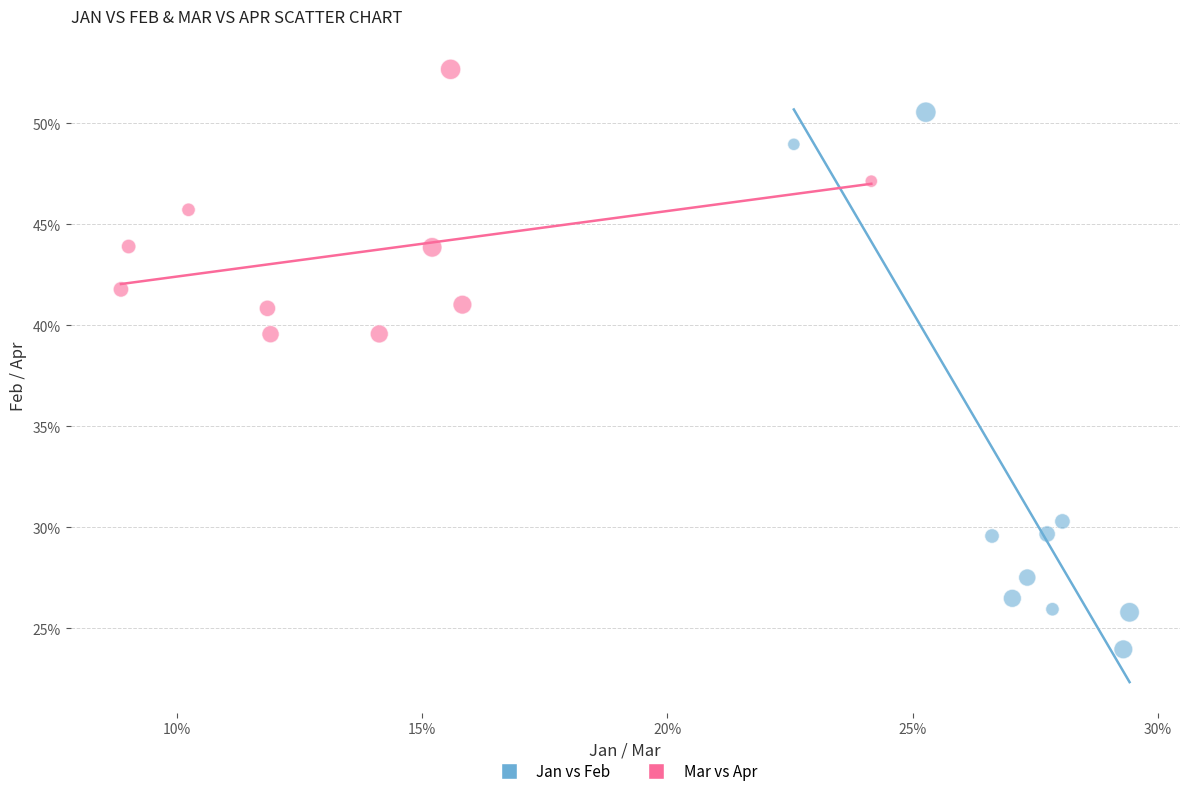

What are all the series names shown in the legend?

Jan vs Feb, Mar vs Apr